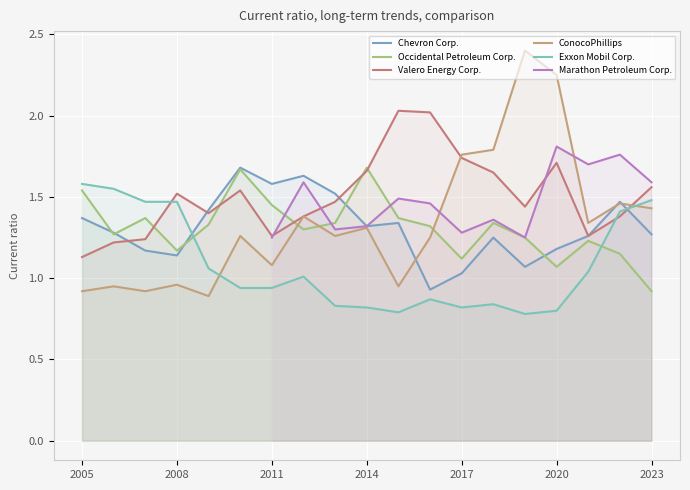

At which label does Chevron Corp. first exceed 1?

2005